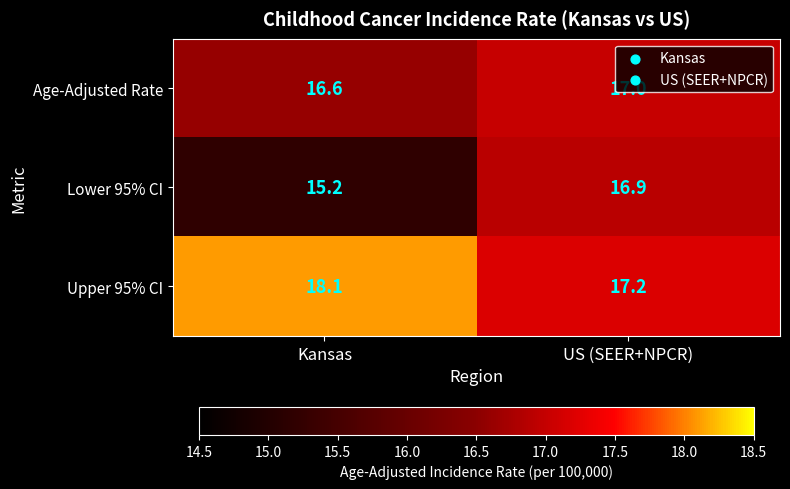

What is the minimum value shown in the chart?

15.2